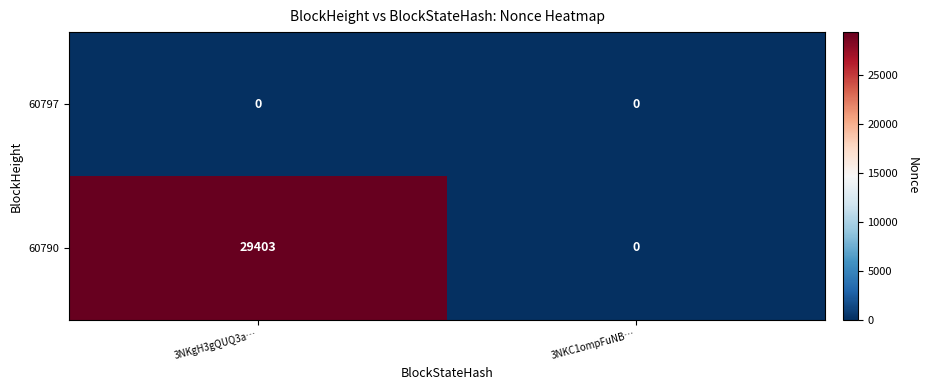

The value of 60790 at 3NKgH3gQUQ3a… is 29403. True or false?

True